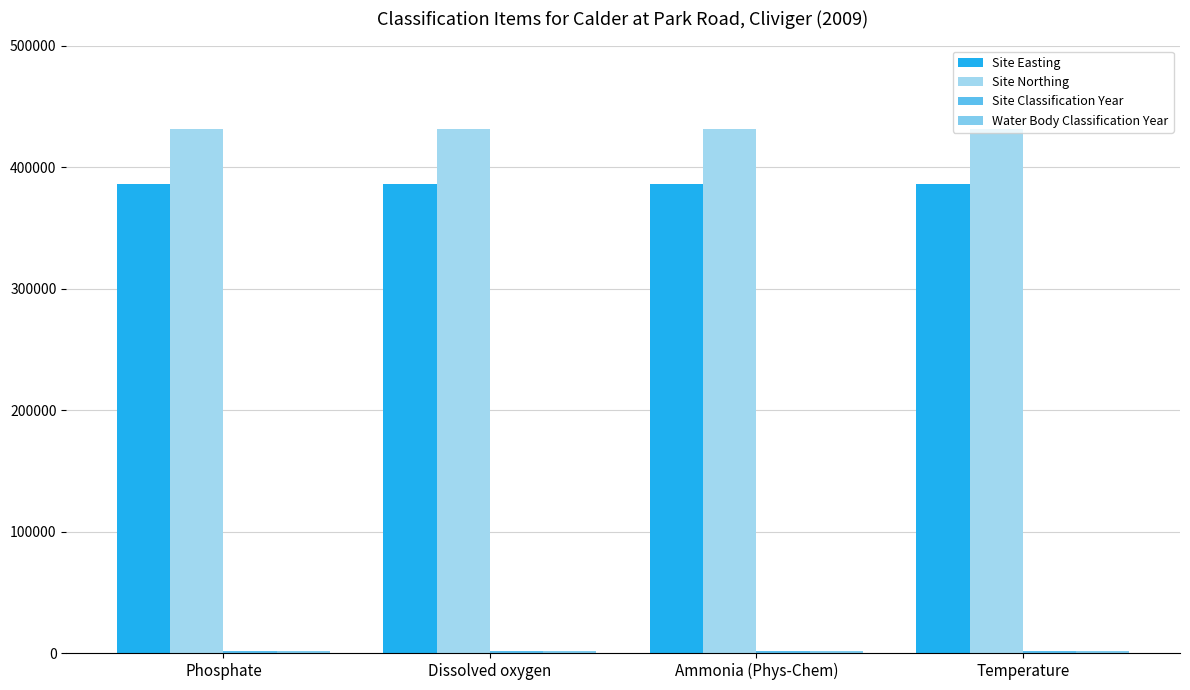

What is the value of the Site Northing bar at the 4th from the left?

431136